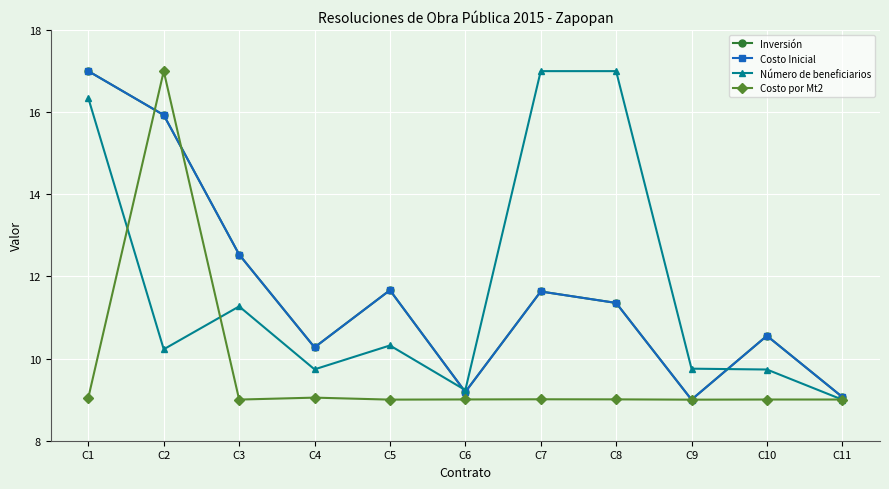

Reading left to right, transcribe all the data shown in this chart.

Inversión: 17.0	15.9	12.5	10.3	11.7	9.2	11.6	11.4	9.0	10.6	9.1
Costo Inicial: 17.0	15.9	12.5	10.3	11.7	9.2	11.6	11.4	9.0	10.6	9.1
Número de beneficiarios: 16.3	10.2	11.3	9.7	10.3	9.2	17.0	17.0	9.8	9.7	9.0
Costo por Mt2: 9.1	17.0	9.0	9.0	9.0	9.0	9.0	9.0	9.0	9.0	9.0